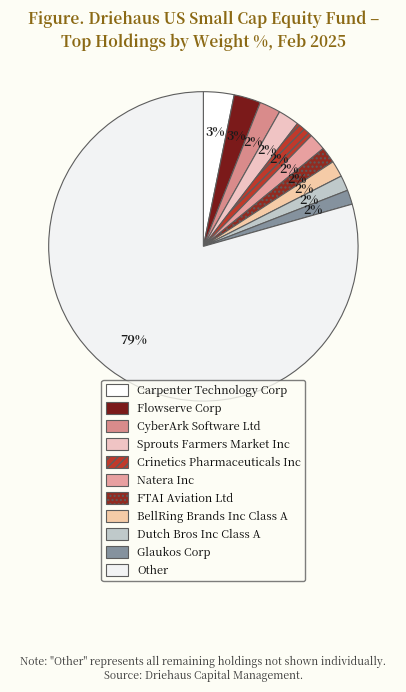

To the nearest percent, what percentage of the pie is Sprouts Farmers Market Inc?

2%